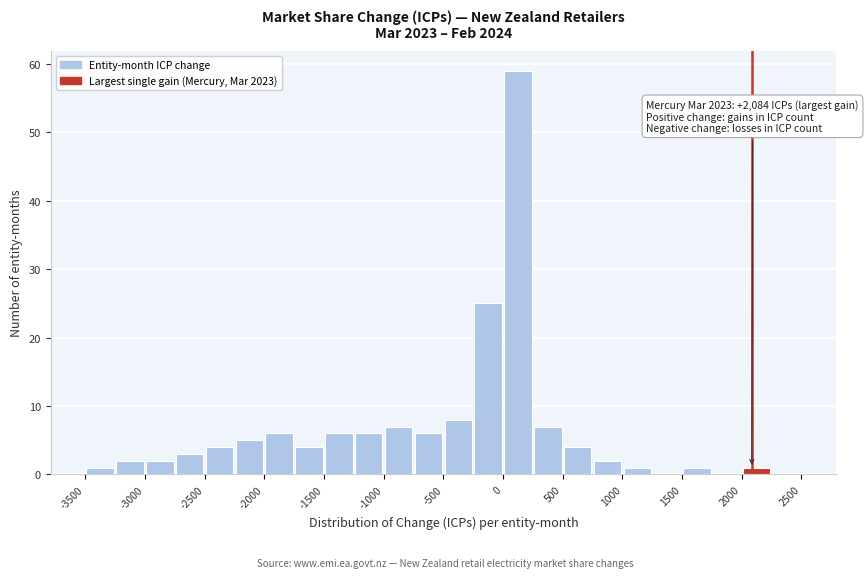

Over which range of the x-axis is the bar tallest?

0 to 250